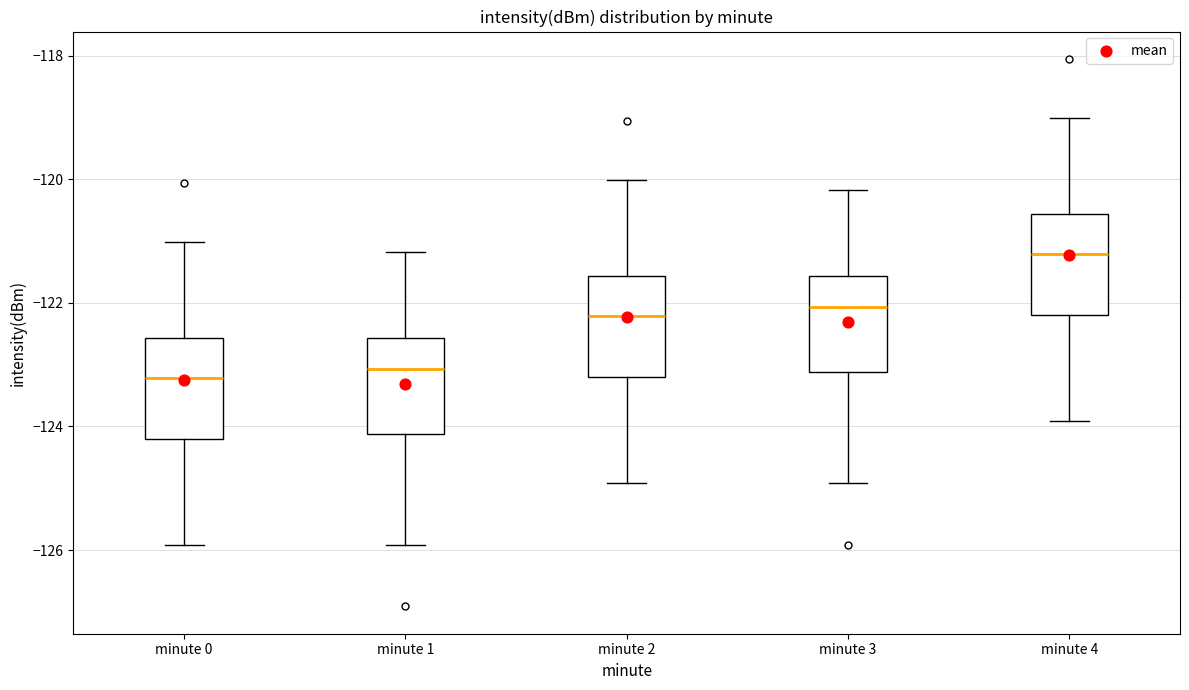

Reading left to right, transcribe this box plot: for each box, give where its median line is, the range the box spans, and where its two whiskers end, as read against the y-axis. The values are not printed on the chart, so give them approximately, as read against the axis.

minute 0: median -123.2, box -124.2 to -122.6, whiskers -126.0 to -121.0
minute 1: median -123.0, box -124.2 to -122.6, whiskers -126.0 to -121.2
minute 2: median -122.2, box -123.2 to -121.6, whiskers -125.0 to -120.0
minute 3: median -122.0, box -123.2 to -121.6, whiskers -125.0 to -120.2
minute 4: median -121.2, box -122.2 to -120.6, whiskers -124.0 to -119.0